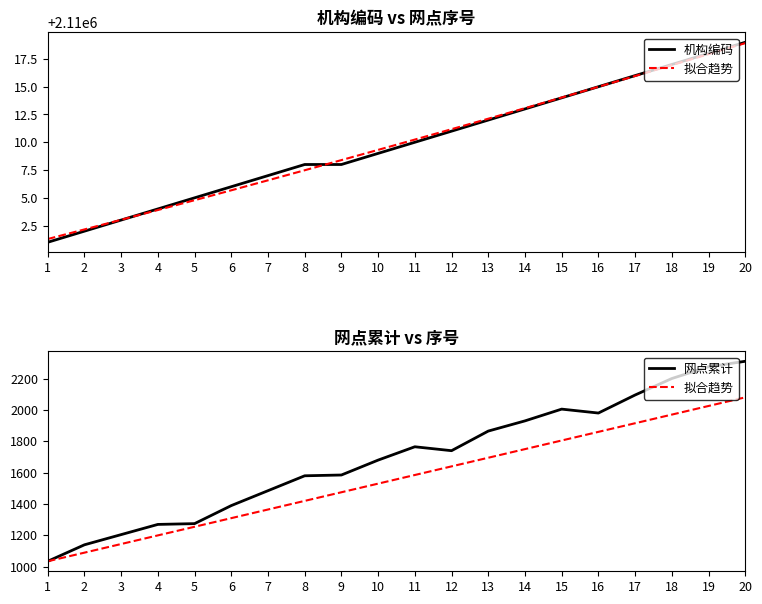

Reading left to right, list all the values displayed in this chart.

机构编码: 1=2110001.0	2=2110002.0	3=2110003.0	4=2110004.0	5=2110005.0	6=2110006.0	7=2110007.0	8=2110008.0	9=2110008.0	10=2110009.0	11=2110010.0	12=2110011.0	13=2110012.0	14=2110013.0	15=2110014.0	16=2110015.0	17=2110016.0	18=2110017.0	19=2110018.0	20=2110019.0
拟合趋势: 1=1035.0	2=1090.0	3=1145.0	4=1200.0	5=1255.0	6=1310.0	7=1365.0	8=1420.0	9=1475.0	10=1530.0	11=1585.0	12=1640.0	13=1695.0	14=1750.0	15=1805.0	16=1860.0	17=1915.0	18=1970.0	19=2025.0	20=2080.0
网点累计: 1=1035.0	2=1140.0	3=1205.0	4=1270.0	5=1275.0	6=1390.0	7=1485.0	8=1580.0	9=1585.0	10=1680.0	11=1765.0	12=1740.0	13=1865.0	14=1930.0	15=2005.0	16=1980.0	17=2095.0	18=2200.0	19=2275.0	20=2310.0